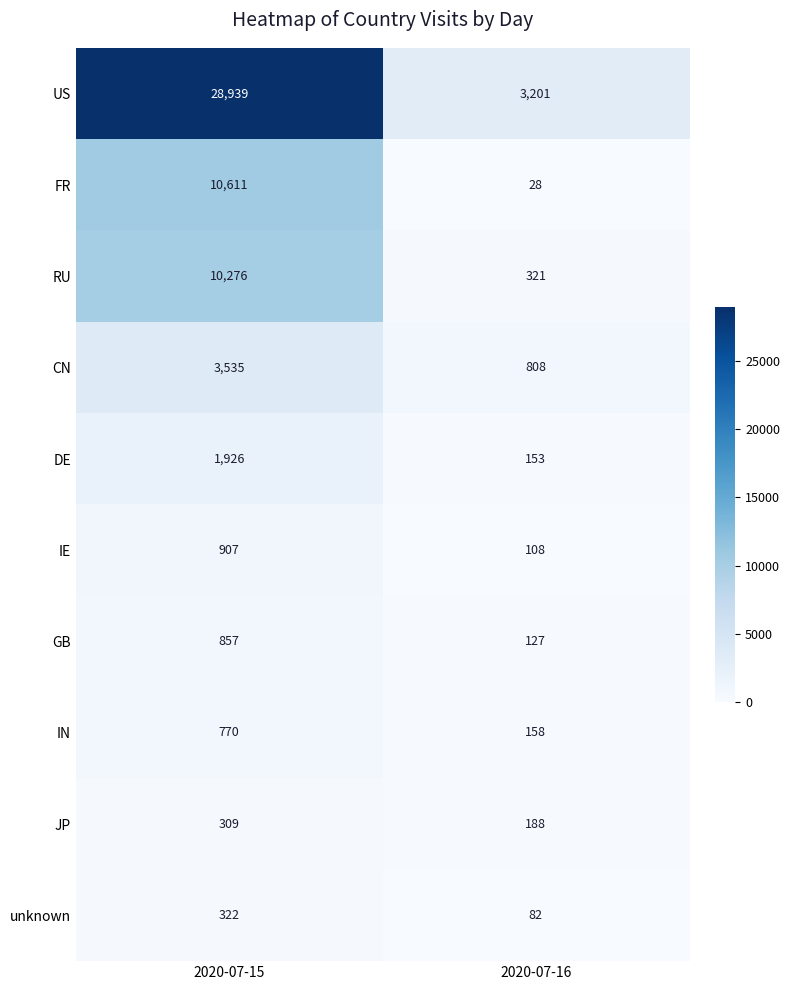

Reading left to right, what are all the values shown in this chart?

US: 2020-07-15=28939	2020-07-16=3201
FR: 2020-07-15=10611	2020-07-16=28
RU: 2020-07-15=10276	2020-07-16=321
CN: 2020-07-15=3535	2020-07-16=808
DE: 2020-07-15=1926	2020-07-16=153
IE: 2020-07-15=907	2020-07-16=108
GB: 2020-07-15=857	2020-07-16=127
IN: 2020-07-15=770	2020-07-16=158
JP: 2020-07-15=309	2020-07-16=188
unknown: 2020-07-15=322	2020-07-16=82